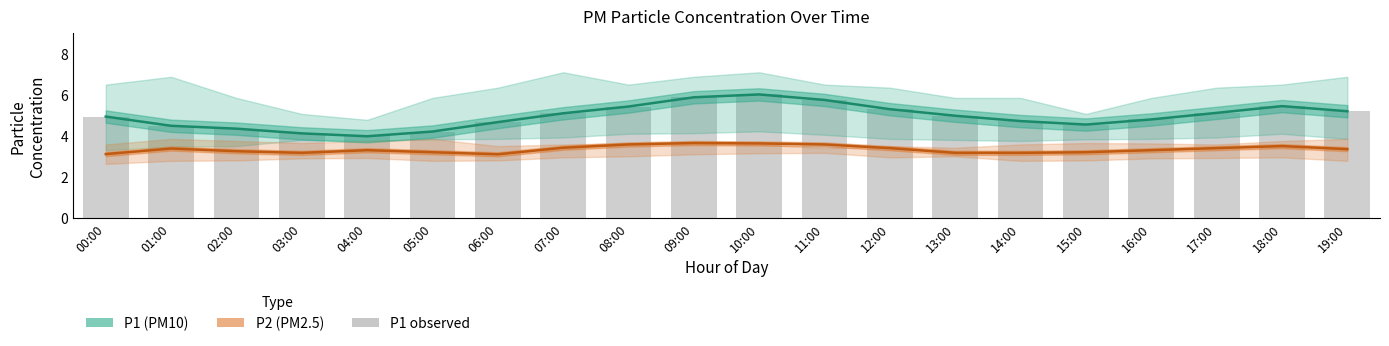

What is the sum of the P1 values at 11:00 and 00:00?

10.7